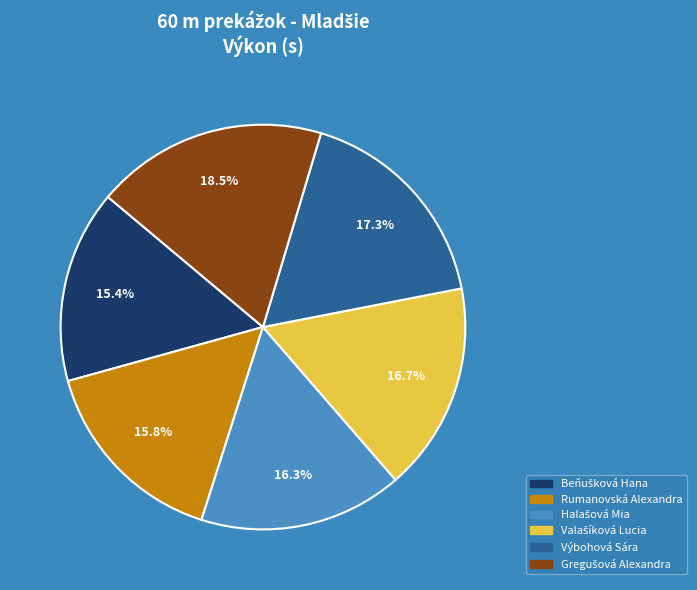

Approximately how many times larger is the value at Rumanovská Alexandra compared to Výbohová Sára?

0.9